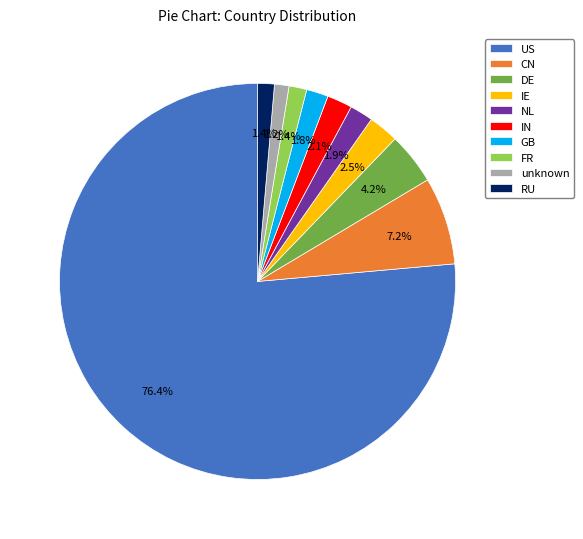

Which slice is the largest?

US